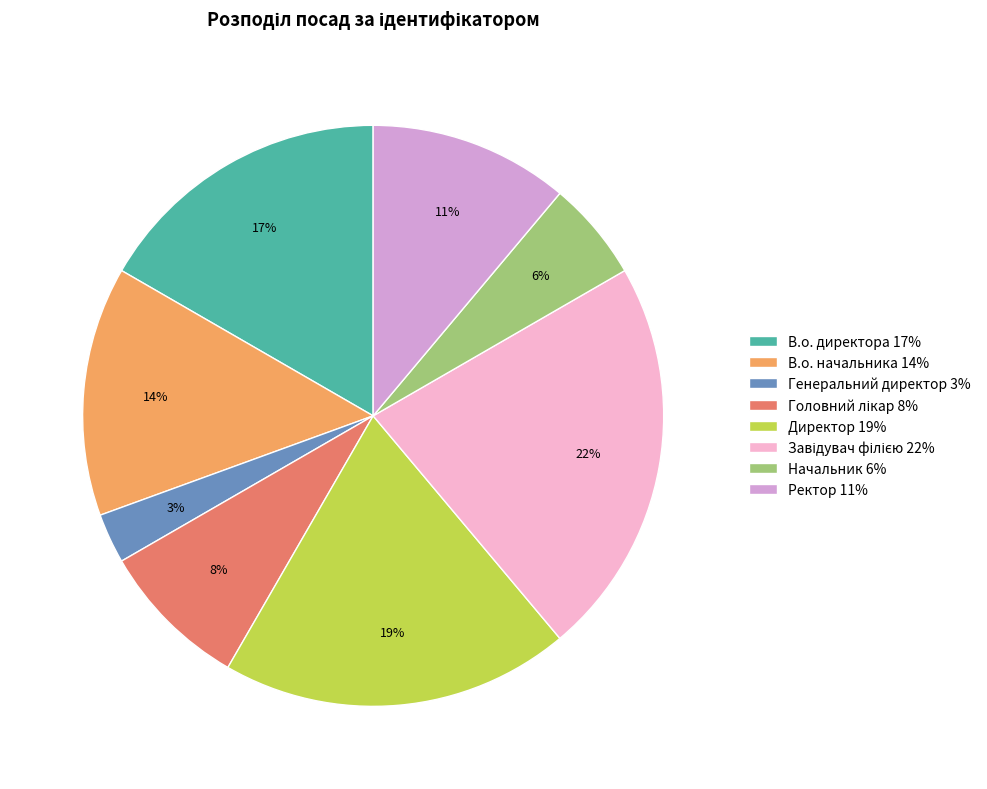

Which category has the smallest portion of the pie?

Генеральний директор